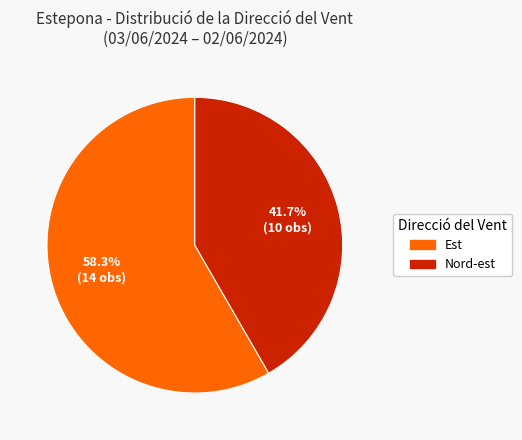

Do Est and Nord-est together represent more than half of the pie?

Yes